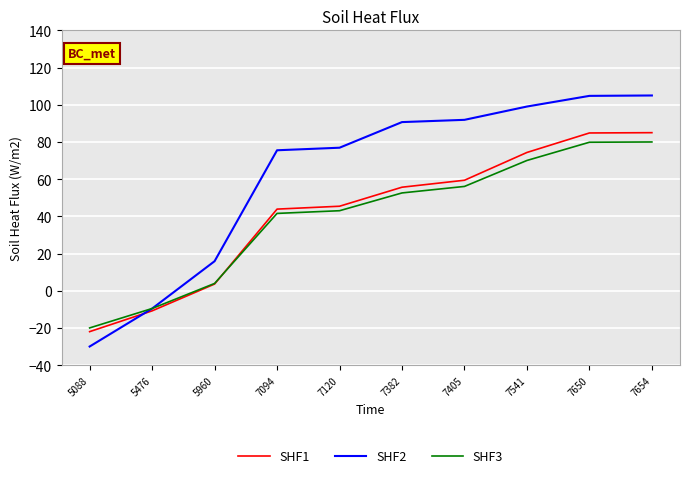

Does the chart have visible grid lines?

Yes